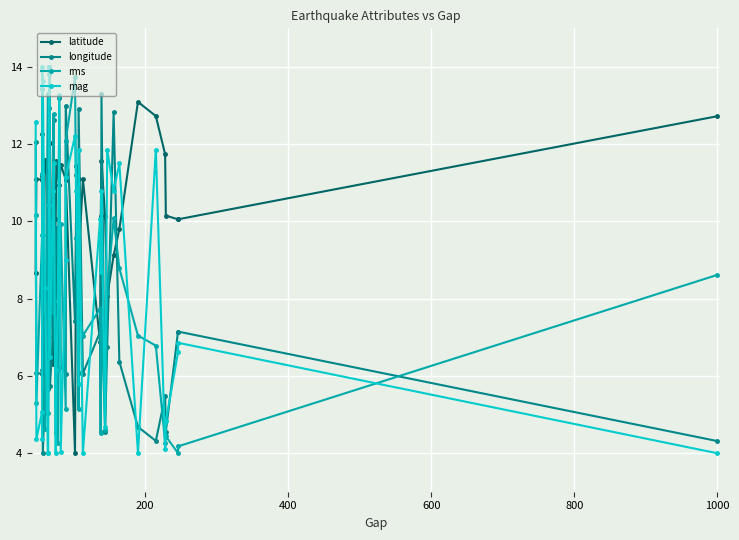

Reading left to right, extract all data points from this chart.

latitude: 8.7	11.1	11.1	11.2	12.3	7.5	11.6	11.1	11.5	14.0	7.8	12.0	6.3	8.1	10.1	11.6	11.2	11.0	11.5	11.1	11.2	4.0	11.4	11.1	9.0	11.1	6.9	10.2	11.6	10.2	8.1	9.1	9.8	13.1	12.7	11.7	10.1	10.1	10.1	12.7
longitude: 12.0	6.1	6.1	6.2	13.4	4.0	5.7	6.1	5.7	12.9	14.0	5.7	7.0	12.6	7.2	9.8	6.2	13.2	6.2	6.1	13.0	7.4	11.2	6.1	12.9	6.1	7.1	4.6	13.3	4.6	6.8	12.8	6.4	4.7	4.3	5.5	4.6	7.1	7.1	4.3
rms: 10.2	5.3	9.7	11.2	11.2	9.7	4.6	13.3	5.0	14.0	13.8	10.0	7.7	12.8	4.5	7.5	4.3	9.2	9.9	5.1	12.1	13.7	9.6	5.1	7.9	7.0	7.7	4.5	7.7	4.6	8.2	10.1	8.8	7.0	6.8	4.3	4.4	4.0	4.2	8.6
mag: 12.6	4.4	5.1	4.4	14.0	13.6	8.3	4.0	4.0	10.4	14.0	6.5	10.8	11.5	4.0	6.1	7.9	13.3	4.0	9.0	11.1	12.2	10.8	5.8	11.9	4.0	10.1	8.7	10.8	4.7	11.9	10.8	11.5	4.0	11.9	4.1	4.8	6.6	6.9	4.0